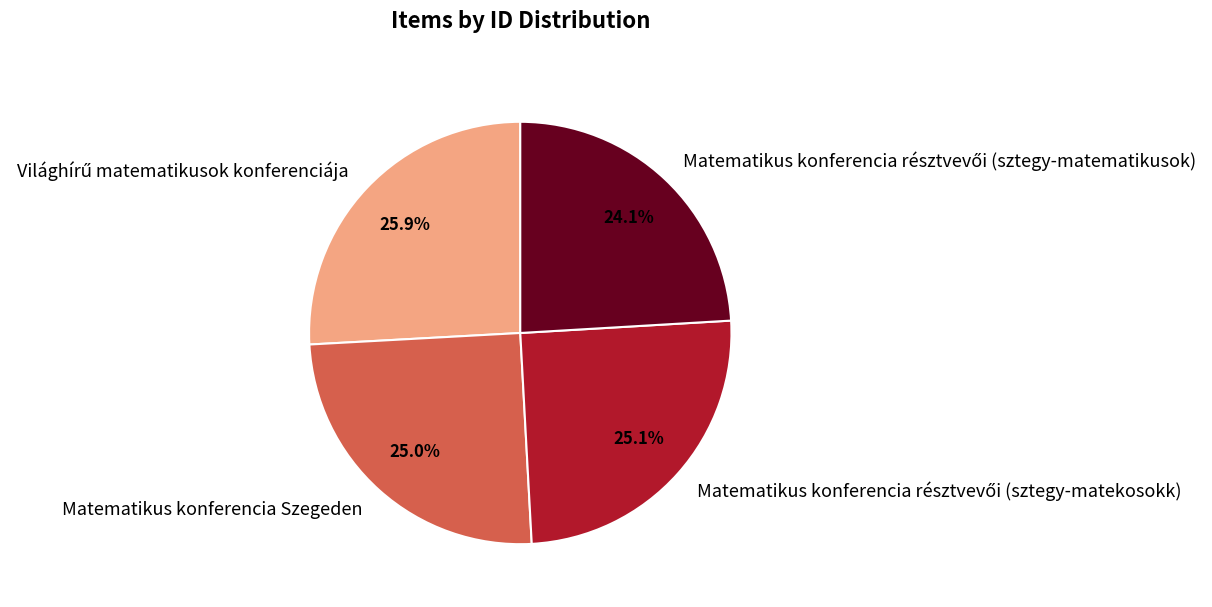

Does Matematikus konferencia Szegeden represent more than half of the total?

No